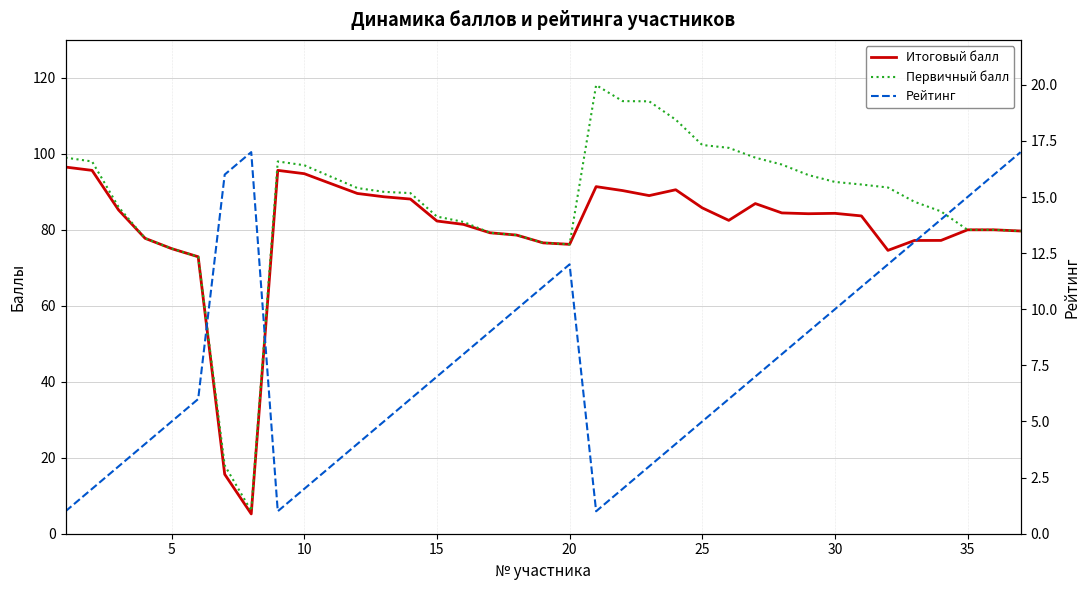

What is the highest value of the Первичный балл series?

118.1